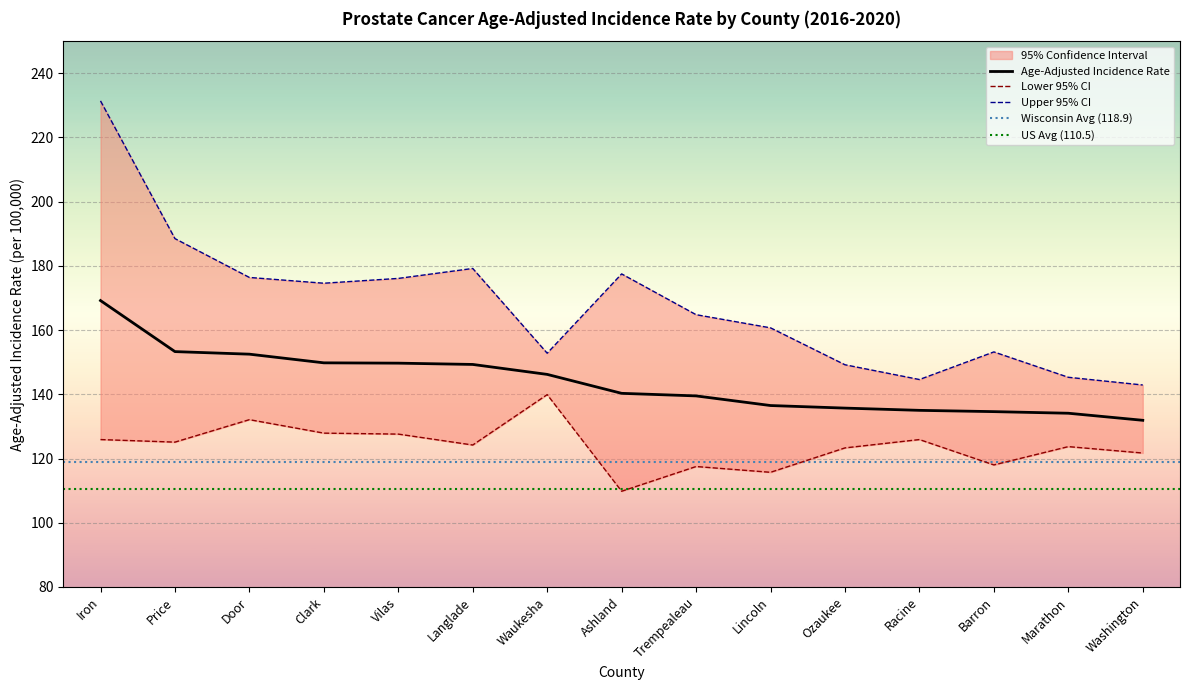

What value does the Age-Adjusted Incidence Rate series have at Iron?

169.2